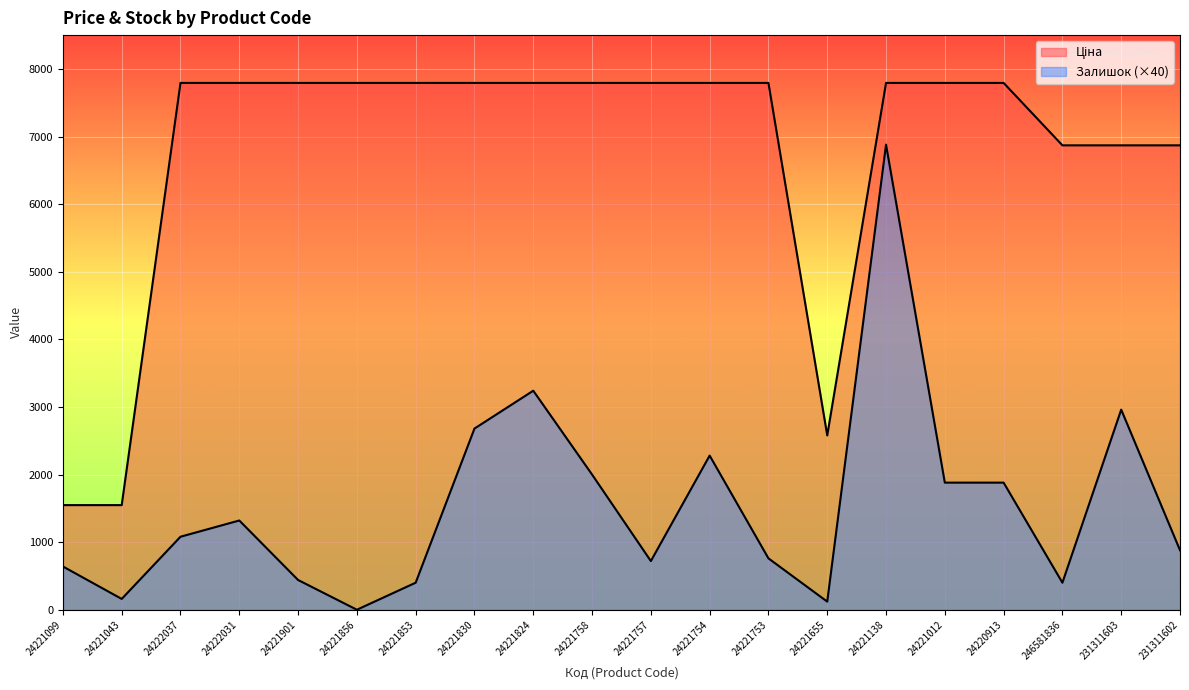

Which series has the widest spread of values?

Залишок